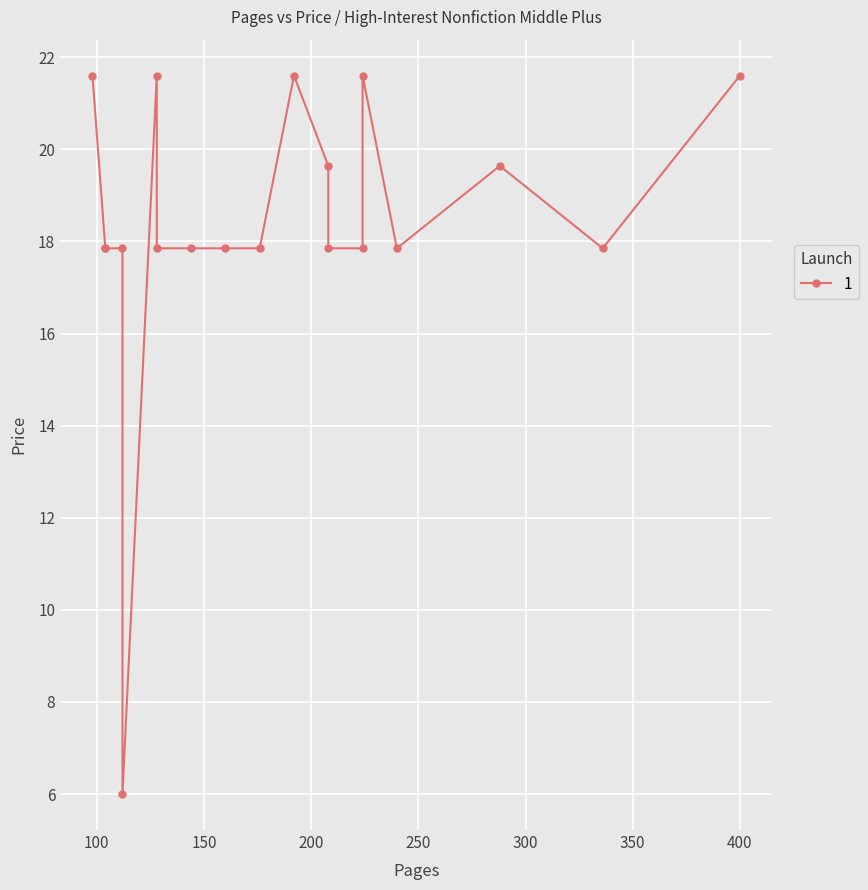

Approximately how many times larger is the value at 336 compared to 224?

1.0